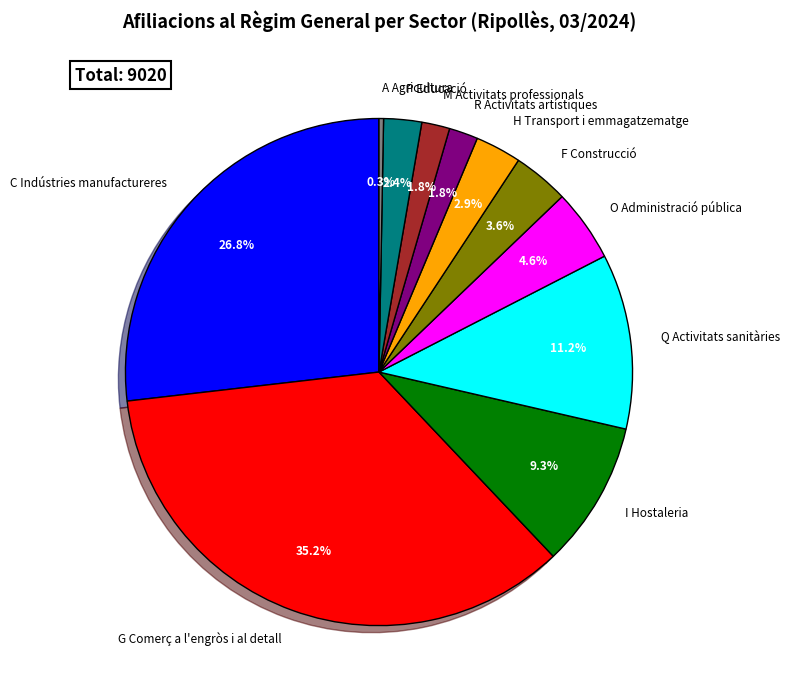

What is the total percentage of H Transport i emmagatzematge and M Activitats professionals?

4.7%